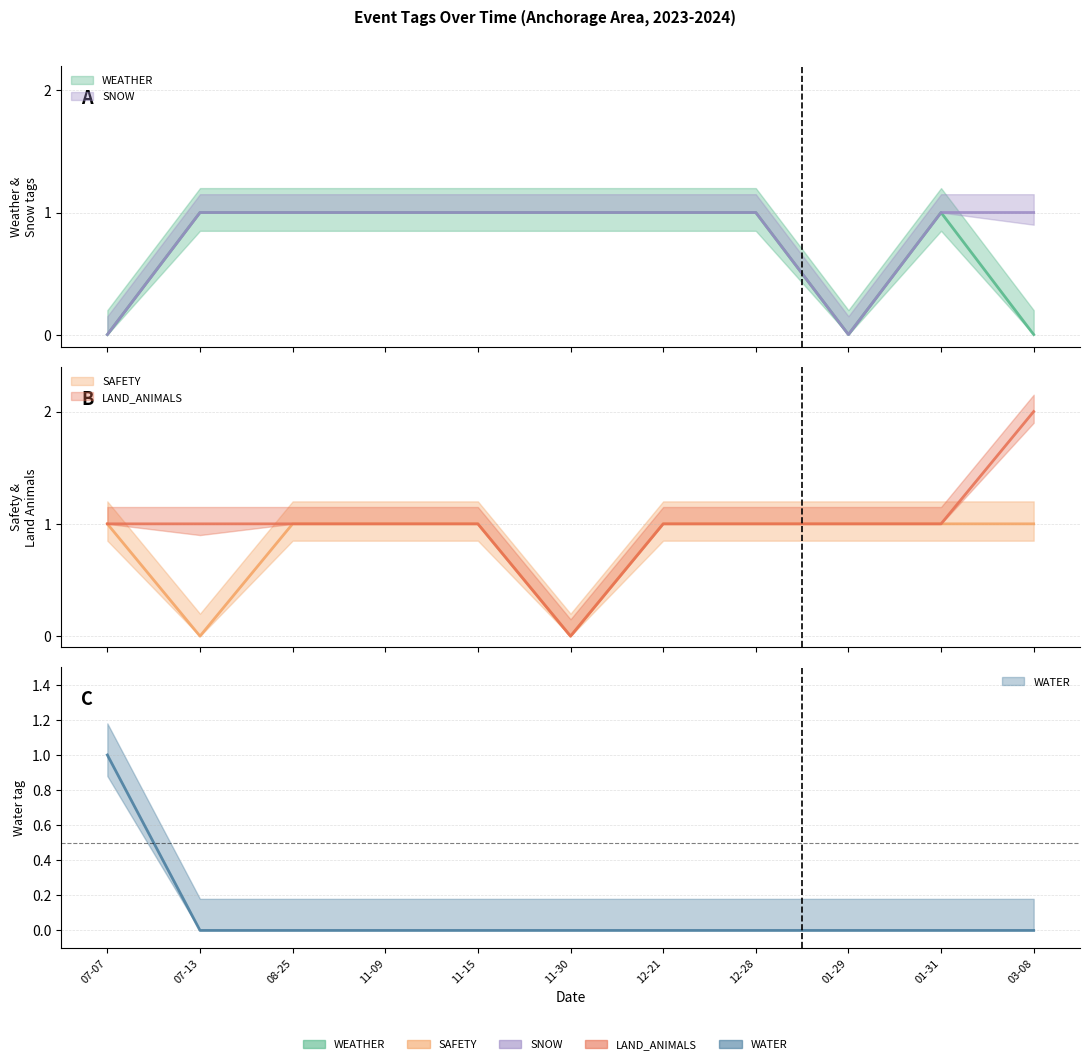

What is the highest value of the WEATHER series?

1